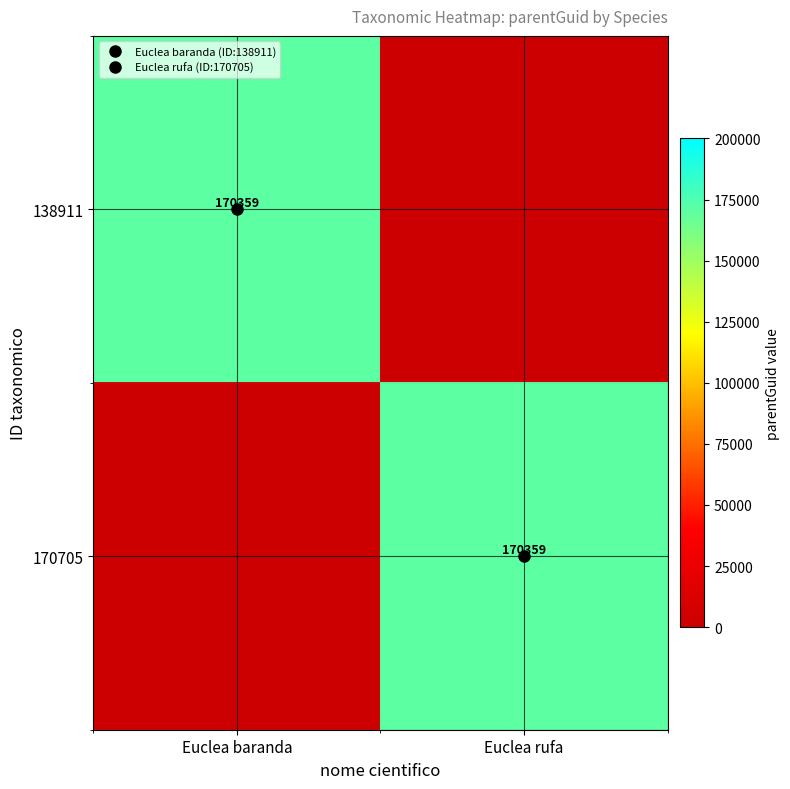

The 138911 series shows 170359 at Euclea baranda. True or false?

True